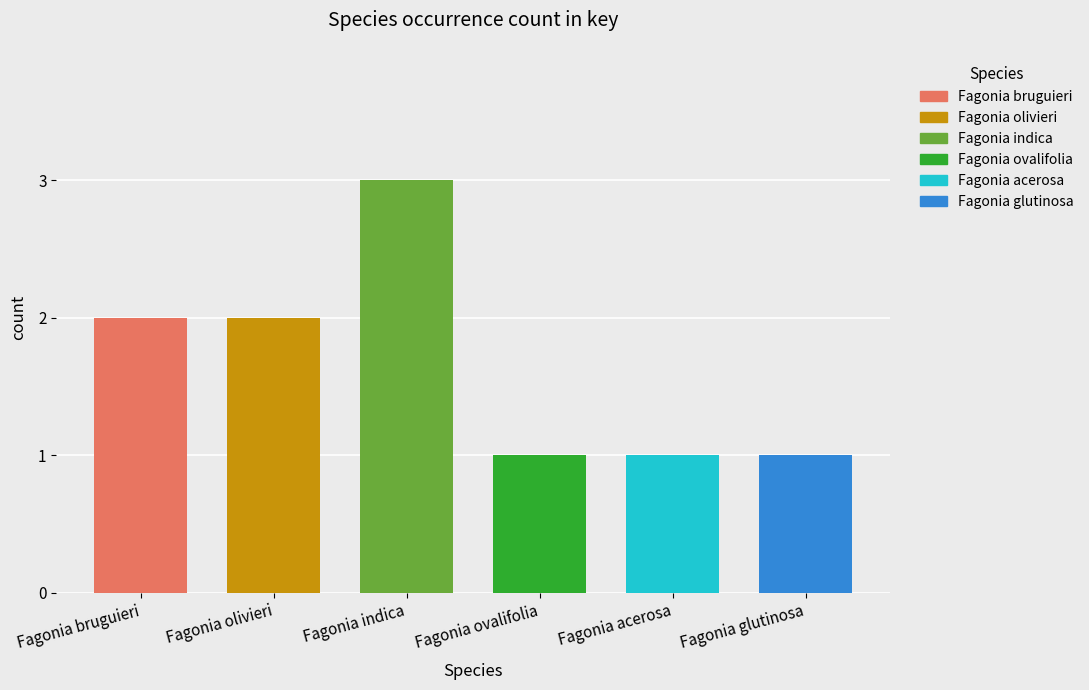

Approximately how many times larger is the value at Fagonia bruguieri compared to Fagonia acerosa?

2.0